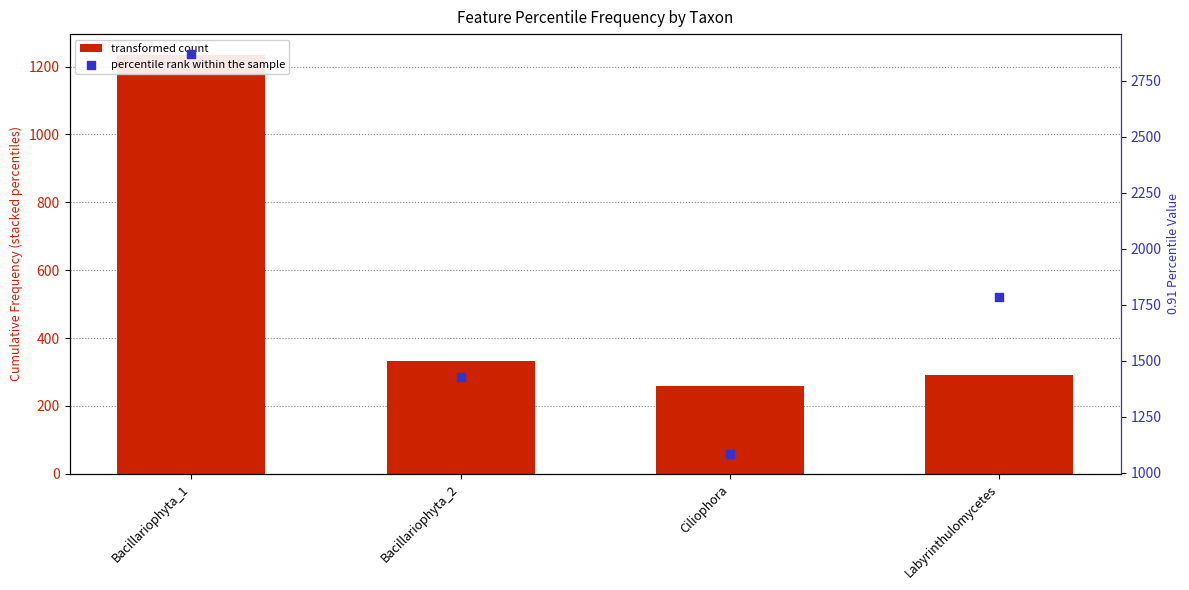

Which series contains the lowest Y value?

percentile 0.02